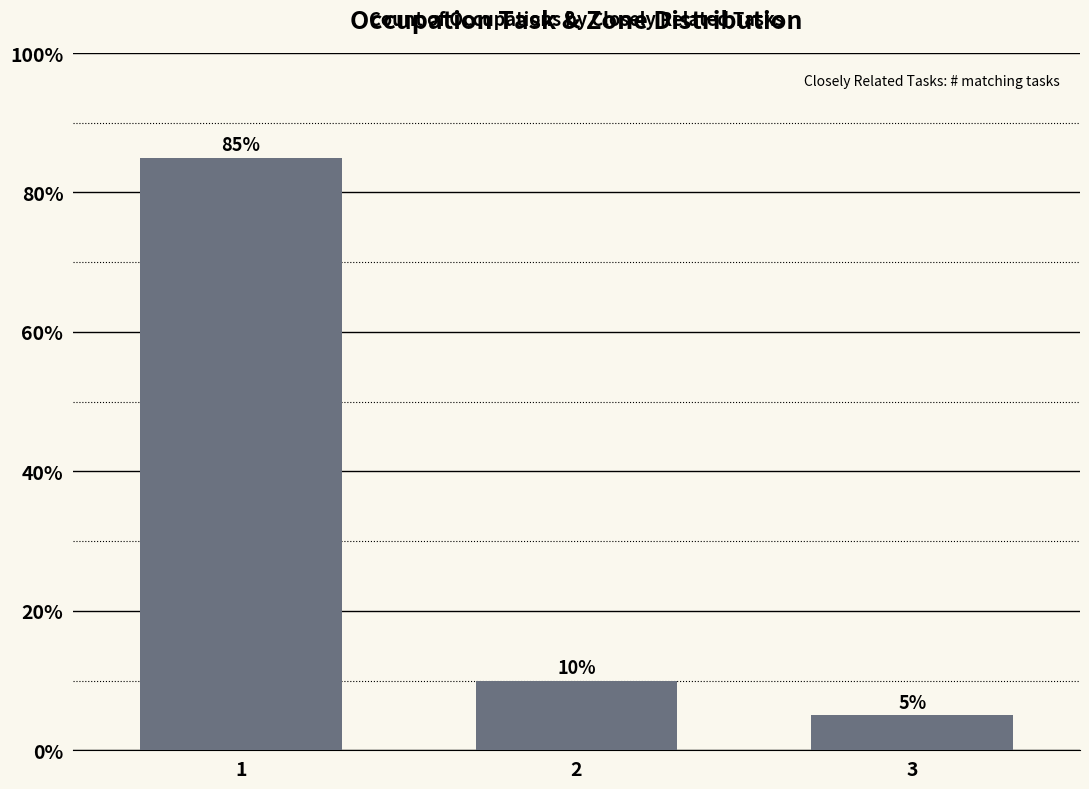

Reading left to right, list all the values displayed in this chart.

1=85	2=10	3=5